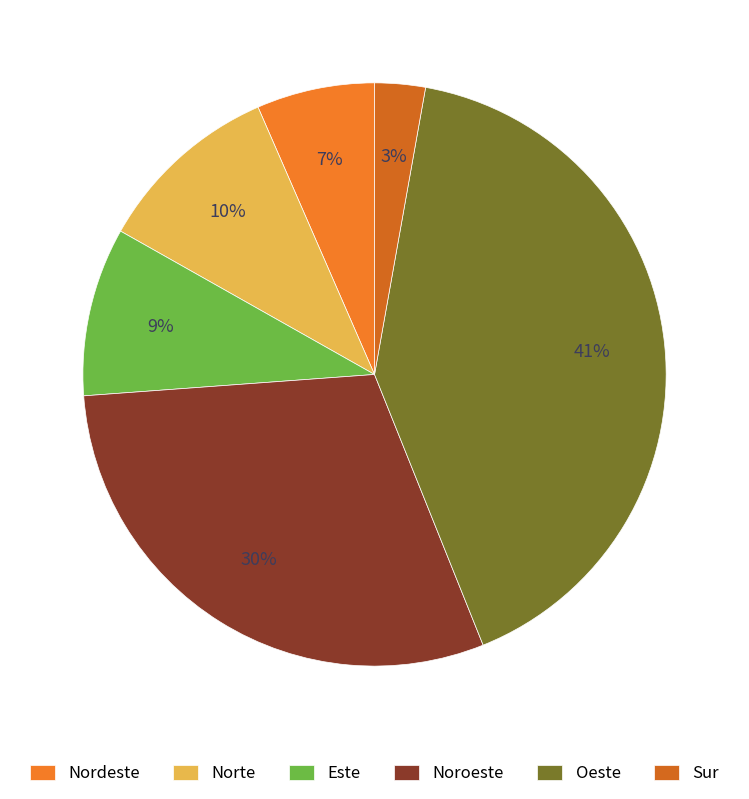

To the nearest percent, what is the difference between the Nordeste and Noroeste slice percentages?

23%